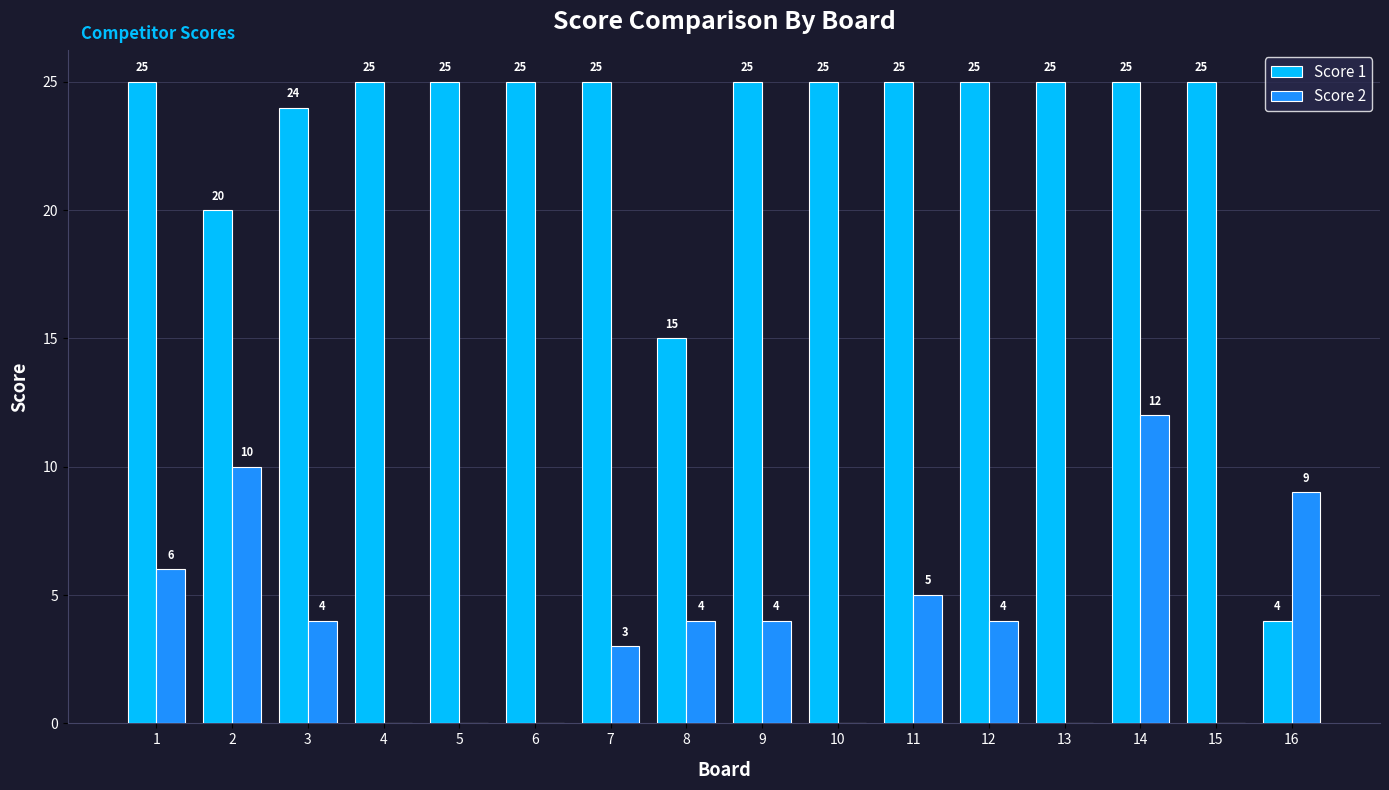

How many groups of bars are there?

16